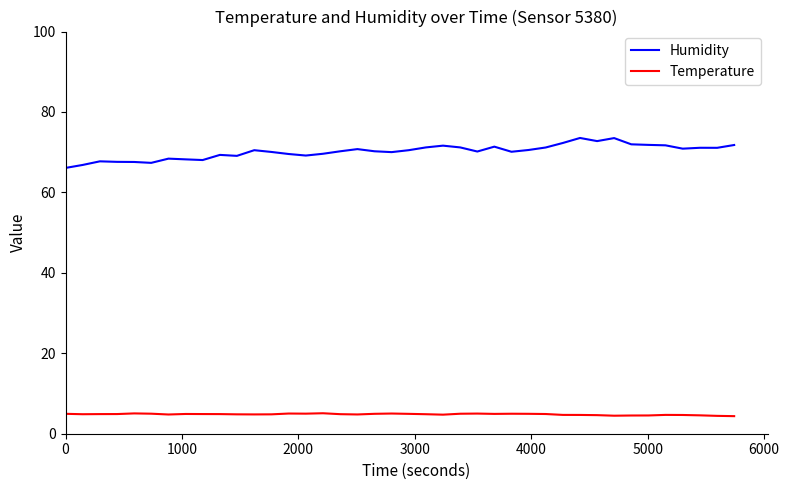

True or false: Temperature and Humidity intersect in this chart.

False